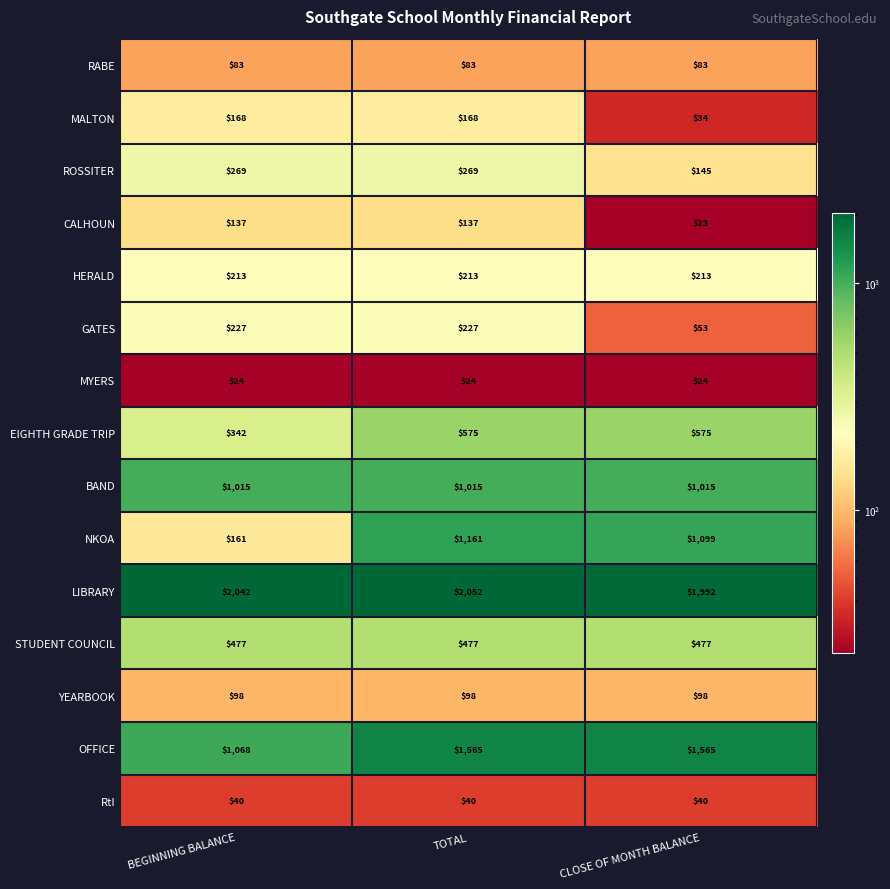

True or false: RABE has a value of 83 at TOTAL.

True